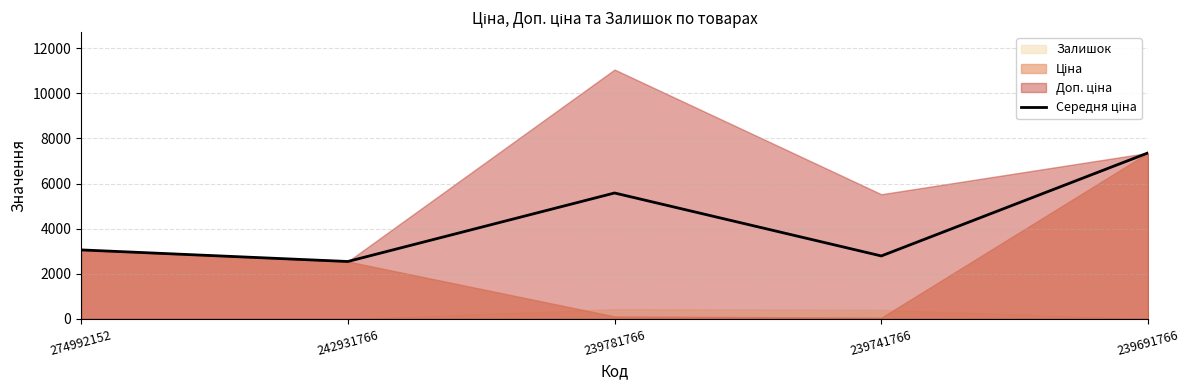

Rank the categories by value from lowest to highest.

242931766, 239741766, 274992152, 239781766, 239691766